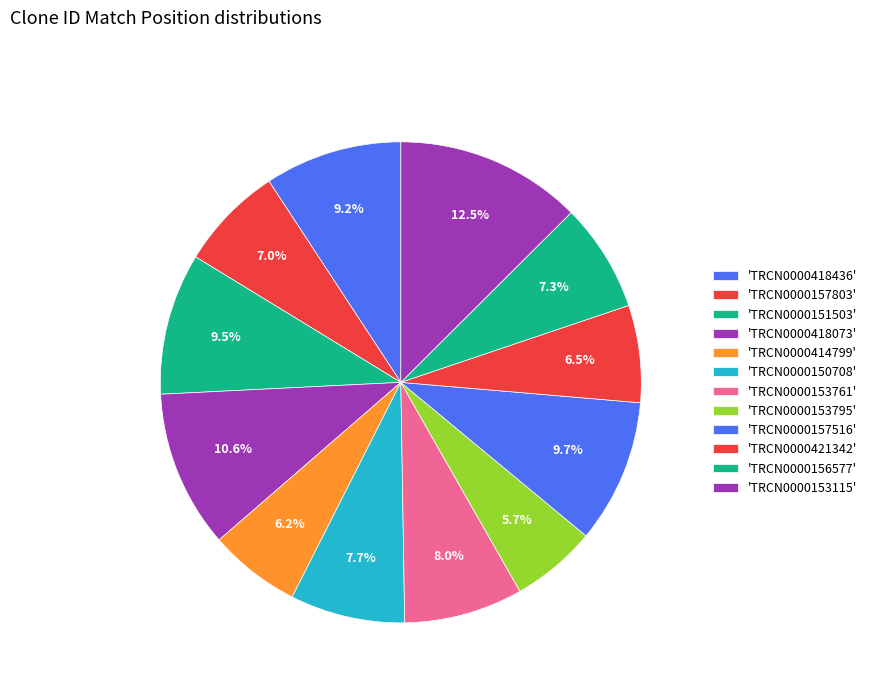

Does any single category account for the majority?

No